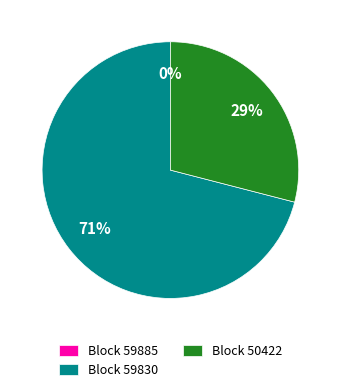

Approximately how many times larger is the value at Block 59830 compared to Block 50422?

2.4